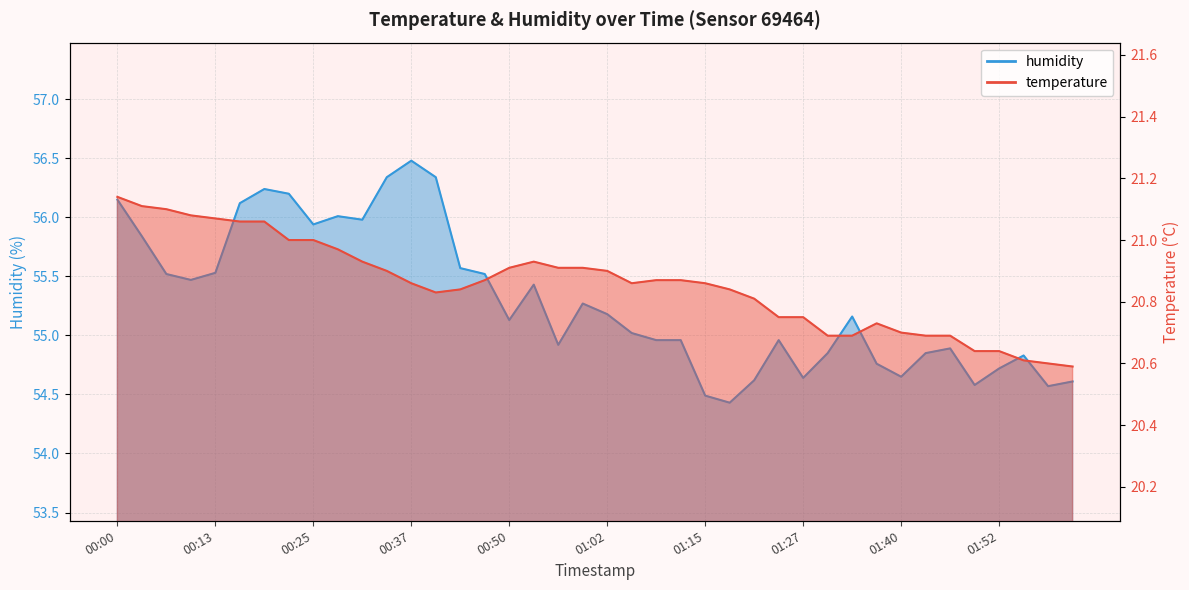

How many interior local valleys does the humidity series have?

10